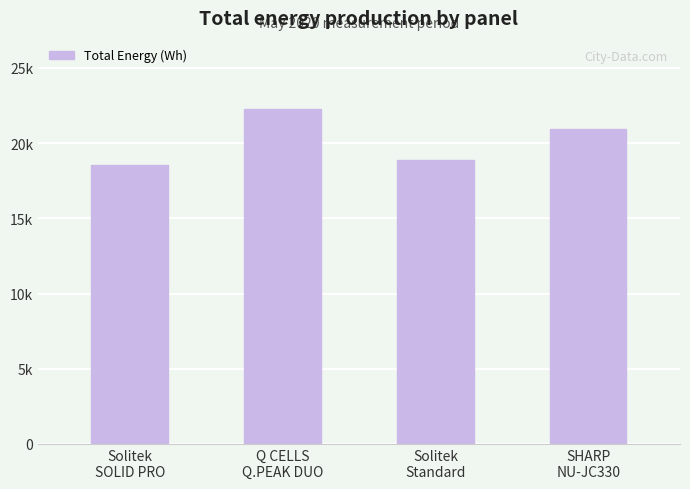

Does the chart contain any negative values?

No